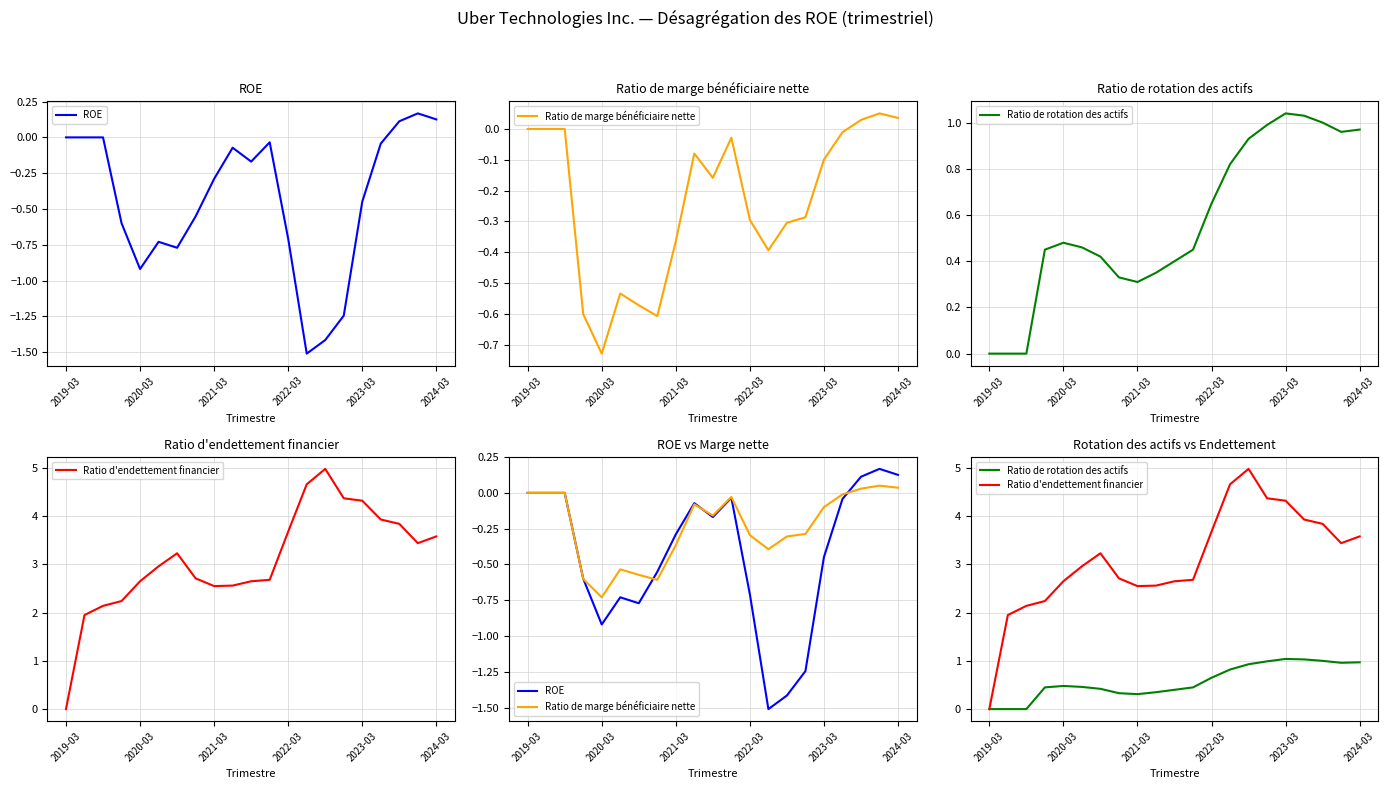

At which label does ROE first exceed 0?

18